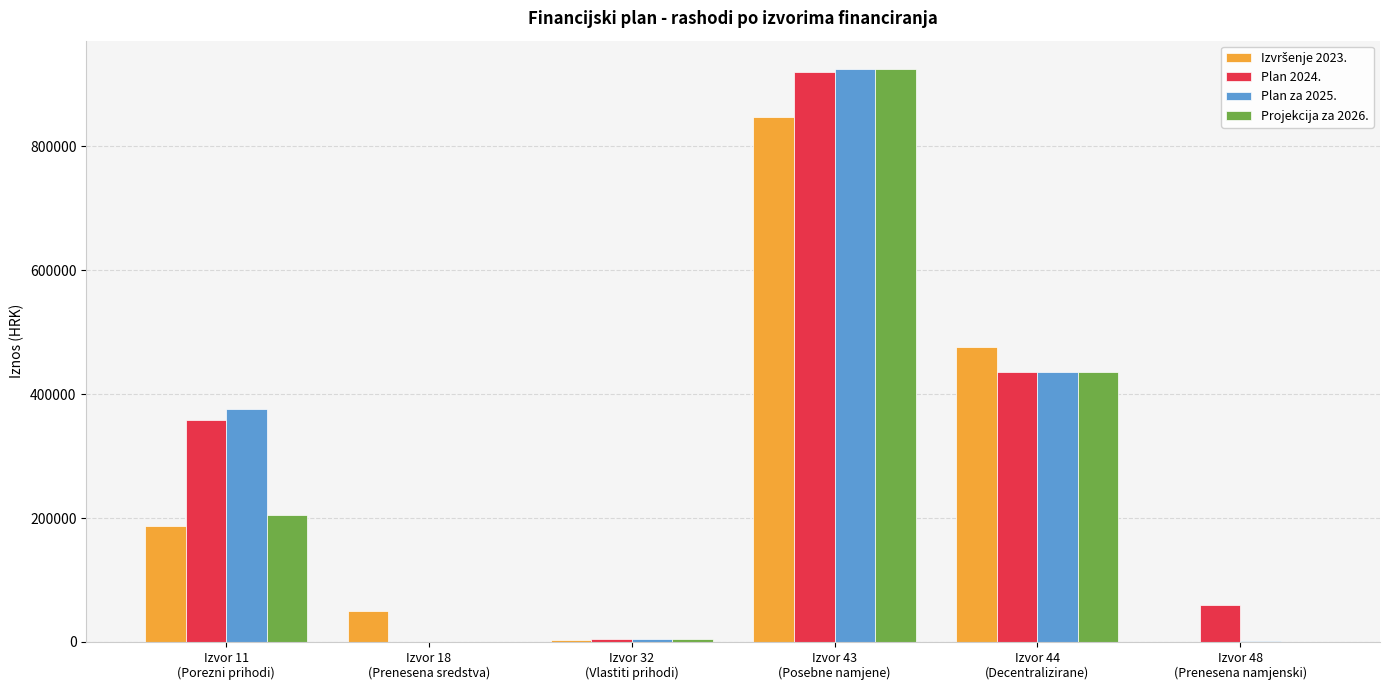

Which series changed the most between Izvor 18
(Prenesena sredstva) and Izvor 43
(Posebne namjene)?

Plan za 2025.